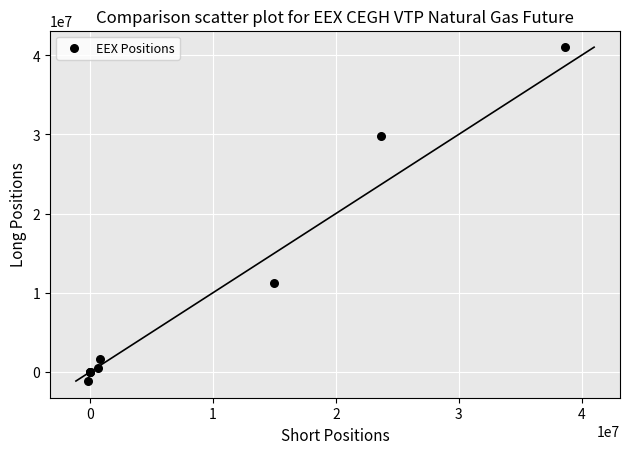

What Y value in the scatter plot is closest to 19934076?

11266151.0